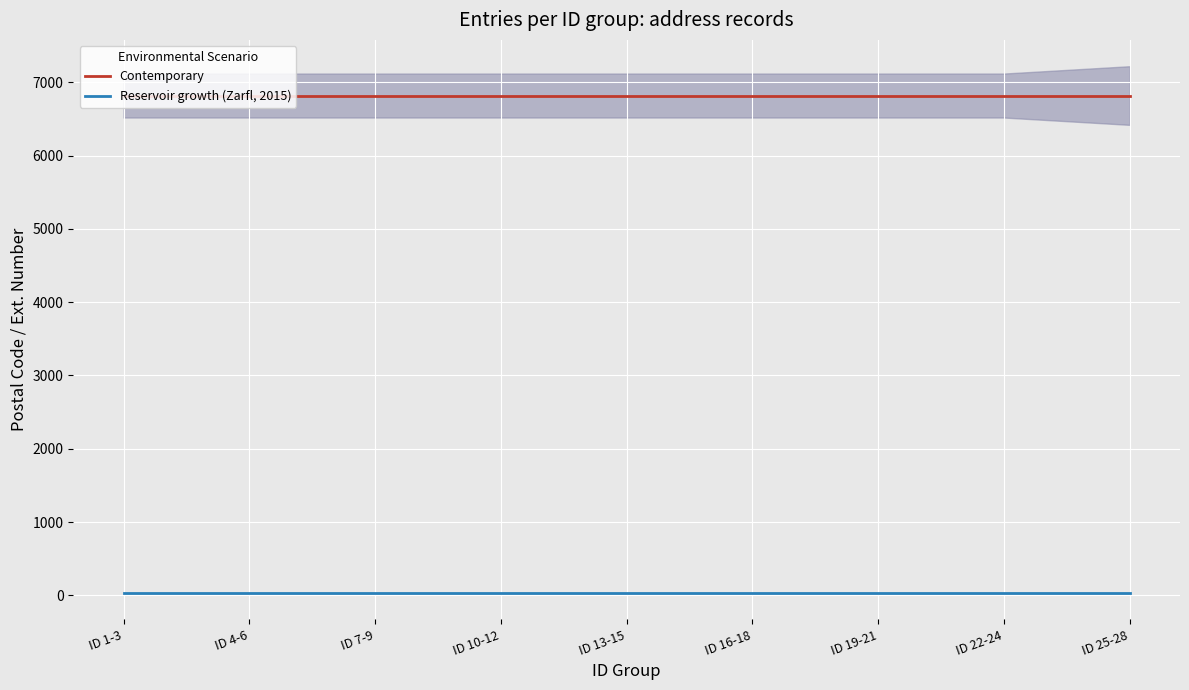

What is the average value of the Contemporary series?

6820